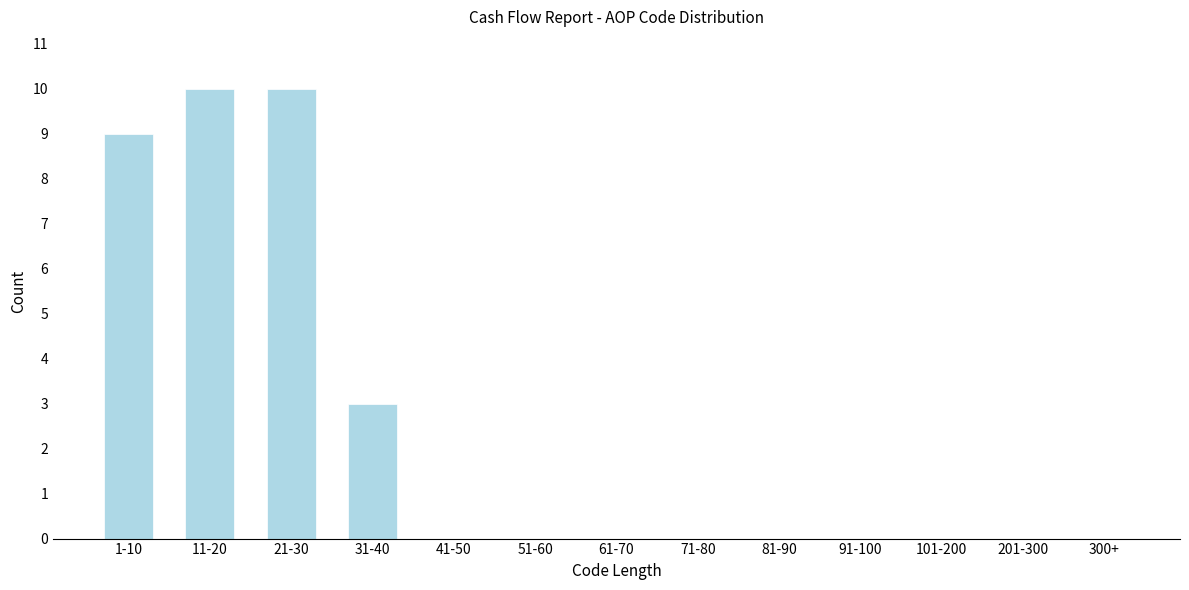

Reading left to right, what are all the values shown in this chart?

1-10=9	11-20=10	21-30=10	31-40=3	41-50=0	51-60=0	61-70=0	71-80=0	81-90=0	91-100=0	101-200=0	201-300=0	300+=0